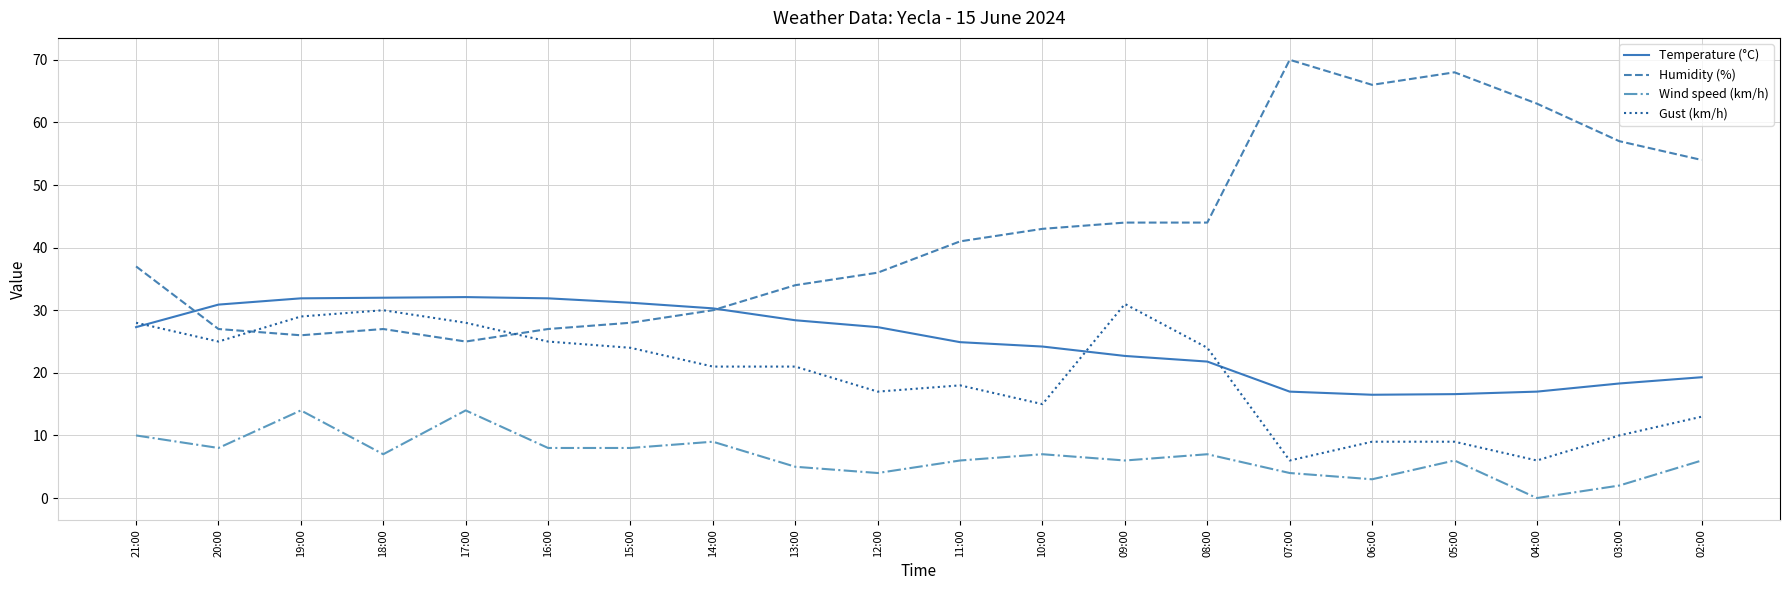

Is the value of Gust (km/h) at 10:00 greater than the value of Wind speed (km/h) at 12:00?

Yes